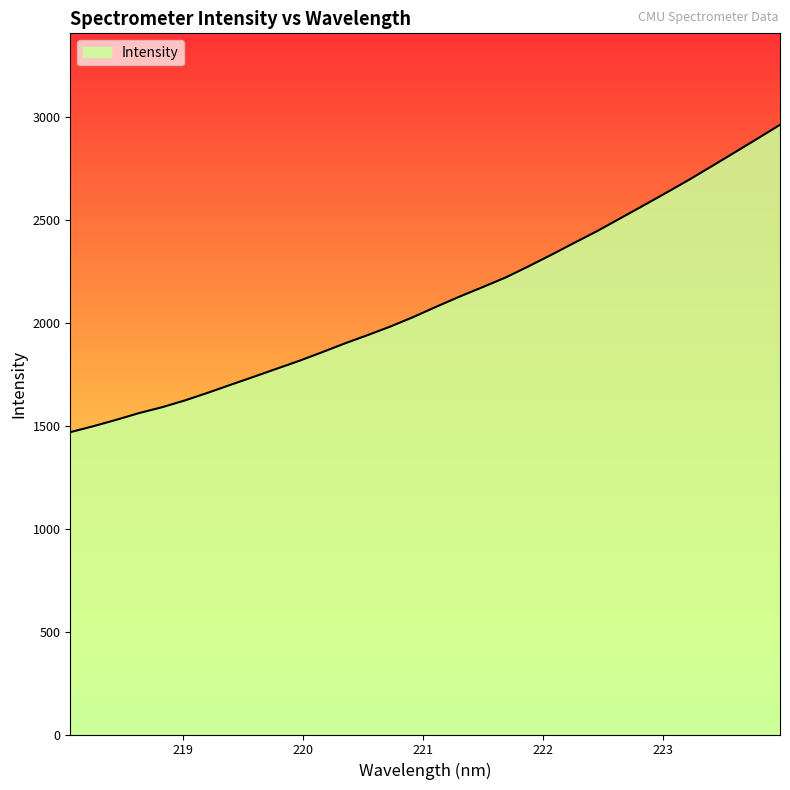

What is the minimum value shown in the chart?

1468.9